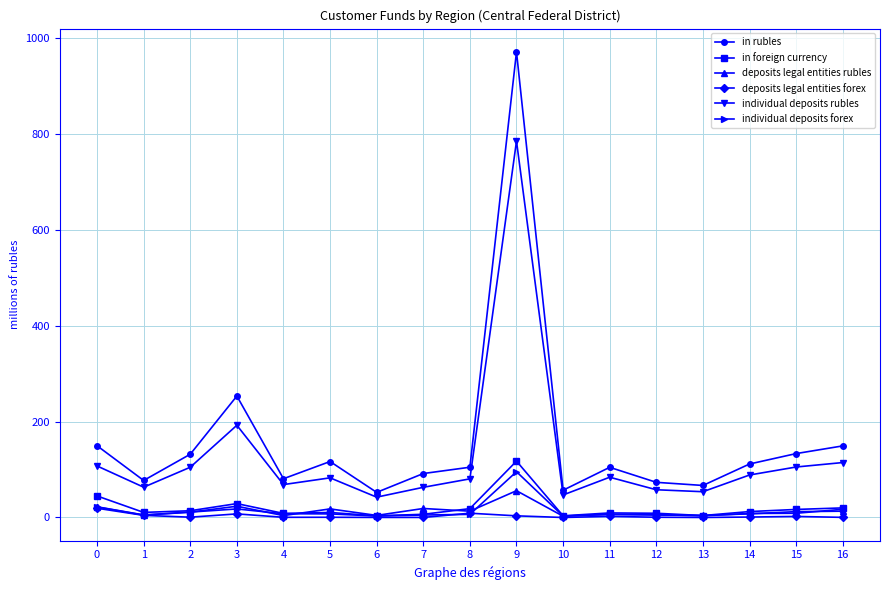

Does the chart have visible grid lines?

Yes